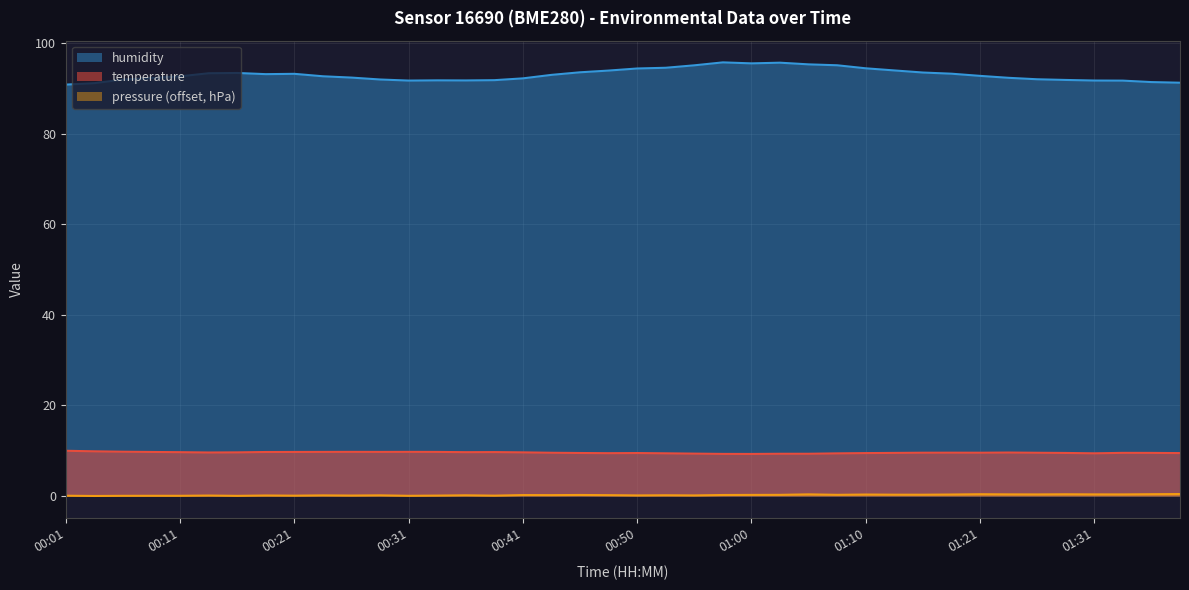

What is the difference between the temperature values at 00:53 and 00:43?

0.1